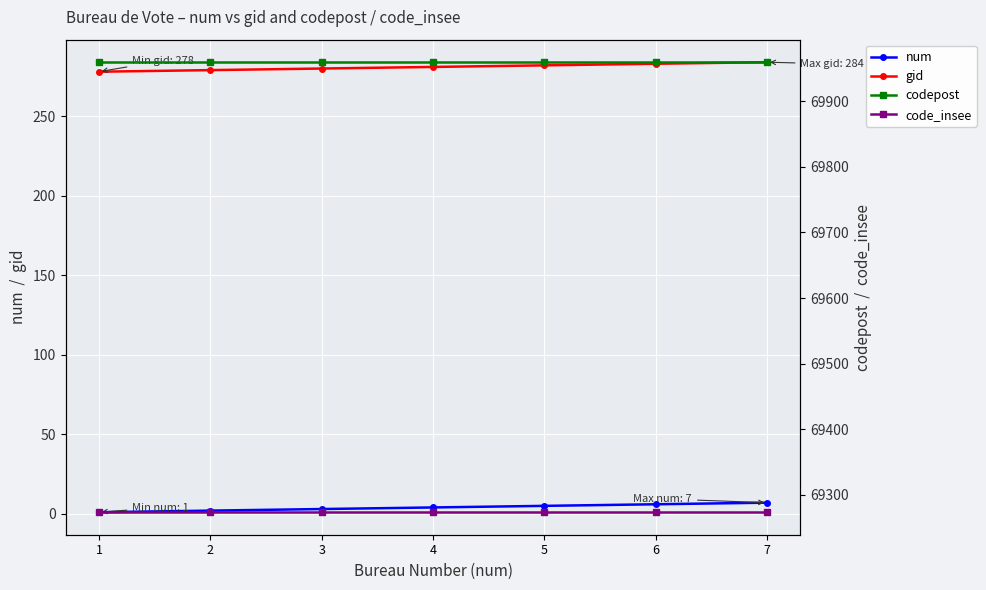

Reading right to left, extract all data points from this chart.

num: 7	6	5	4	3	2	1
gid: 284	283	282	281	280	279	278
codepost: 69960	69960	69960	69960	69960	69960	69960
code_insee: 69273	69273	69273	69273	69273	69273	69273